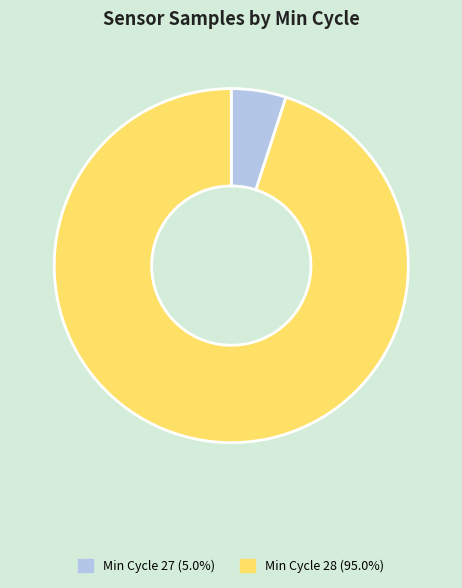

Is there any slice that represents more than half of the pie?

Yes